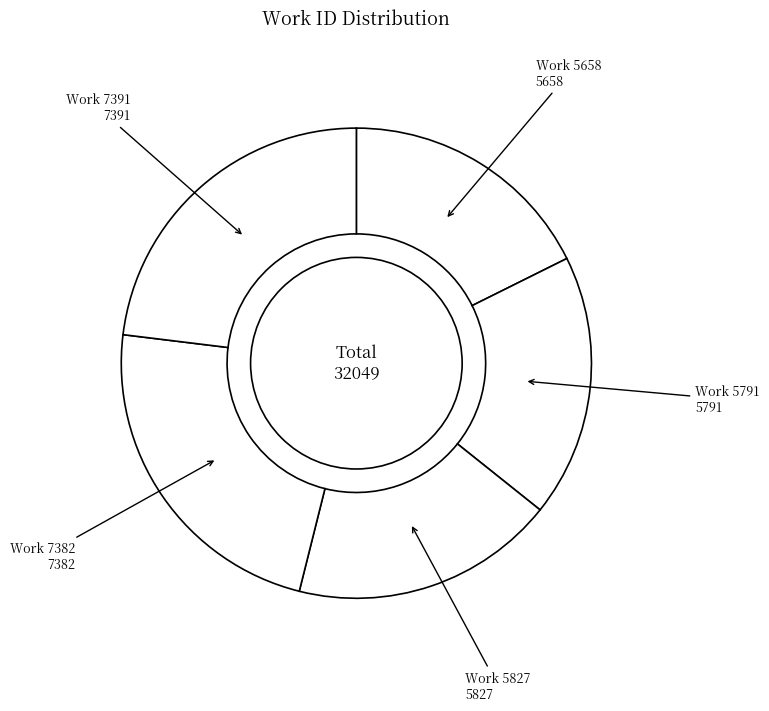

What is the smallest slice in the pie chart?

Work 5658